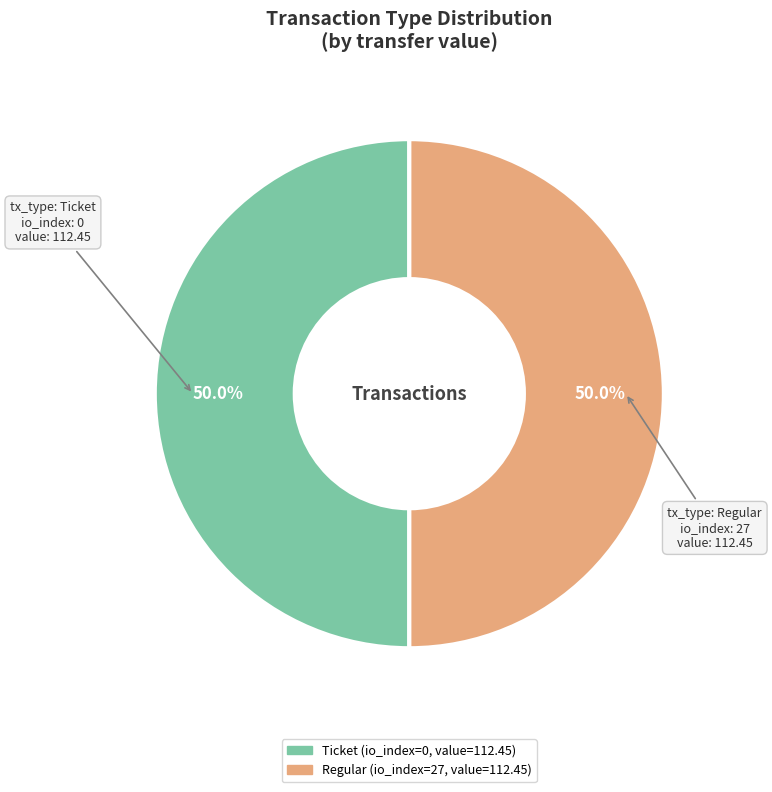

What is the ratio of the value at Ticket to the value at Regular?

1.0